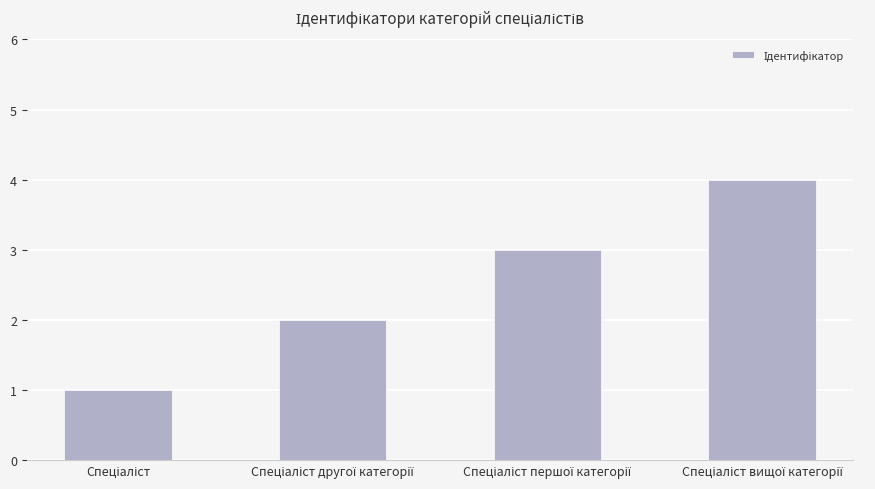

What is the smallest value displayed?

1